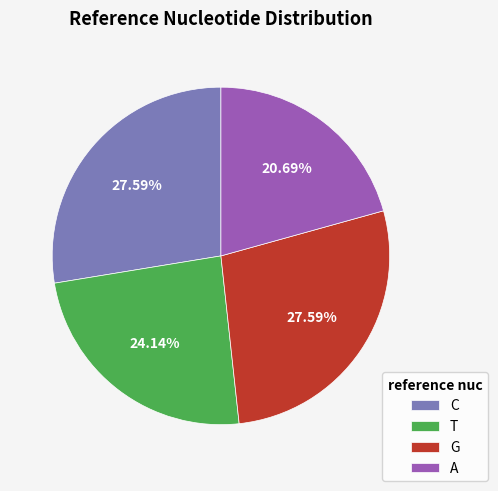

Approximately how many times larger is the value at C compared to A?

1.3